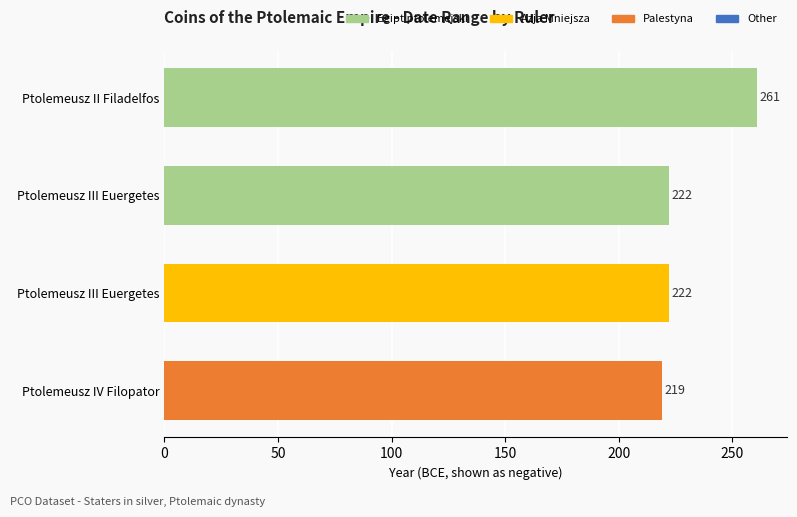

True or false: the data shows 47 at Ptolemeusz III Euergetes.

False